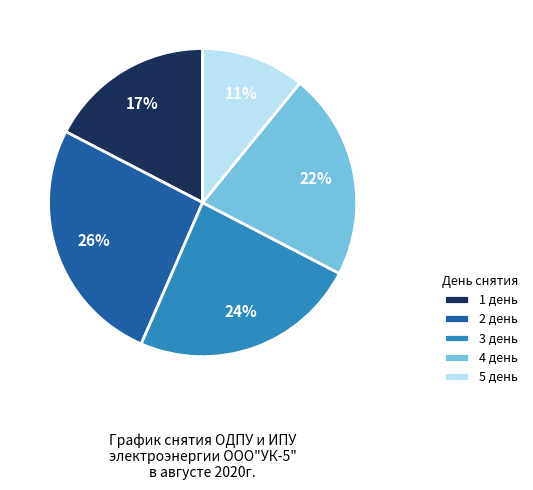

To the nearest percent, what is the difference between the largest and smallest slice percentages?

15%